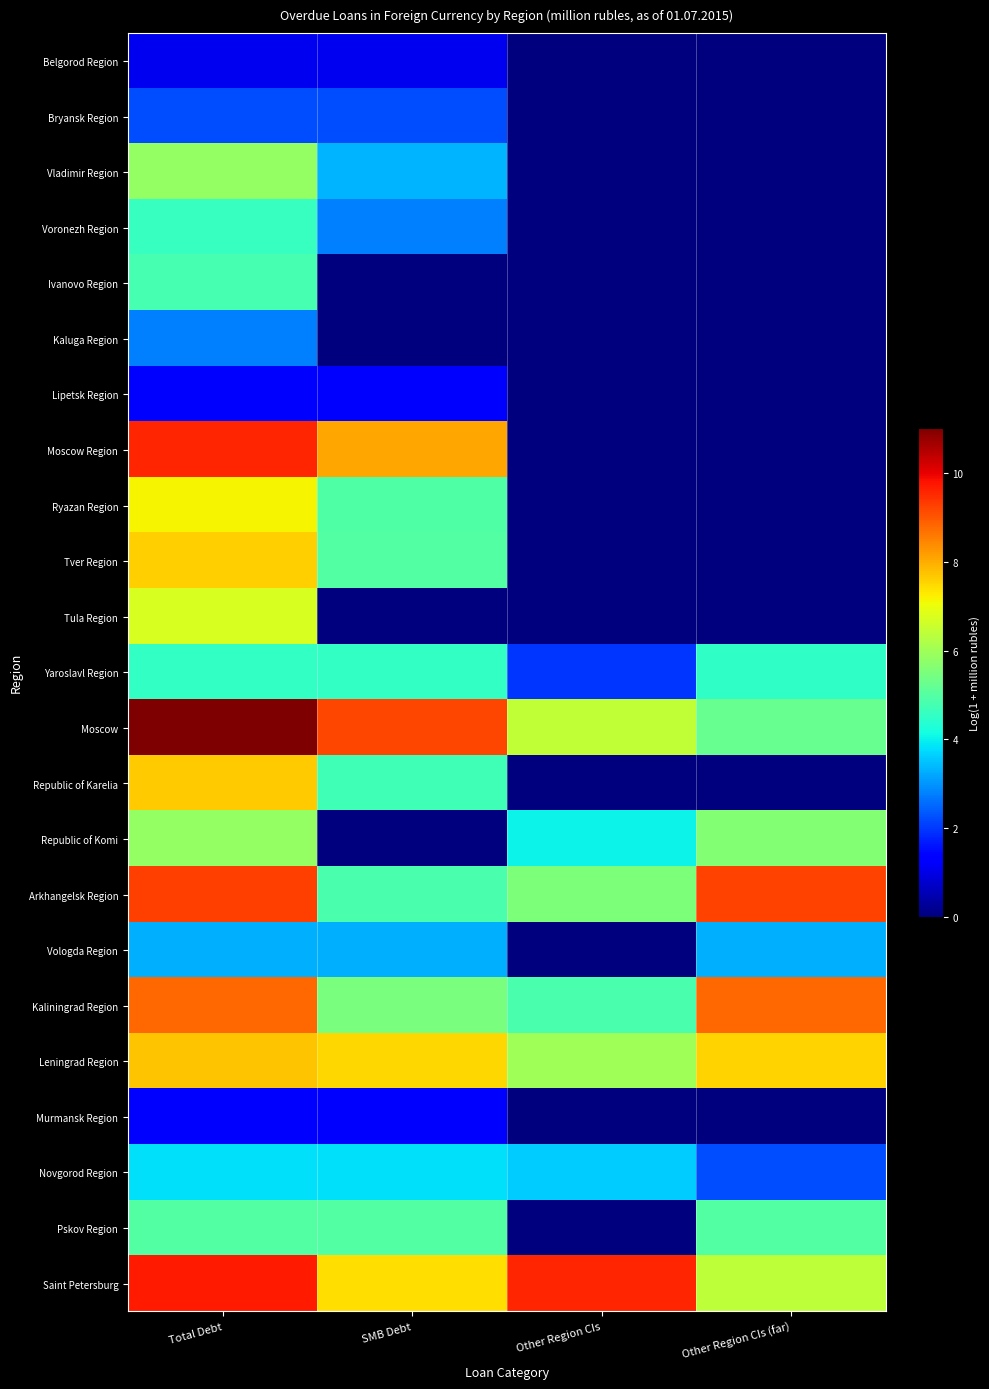

Which has a higher value, SMB Debt or Other Region CIs (far)?

SMB Debt